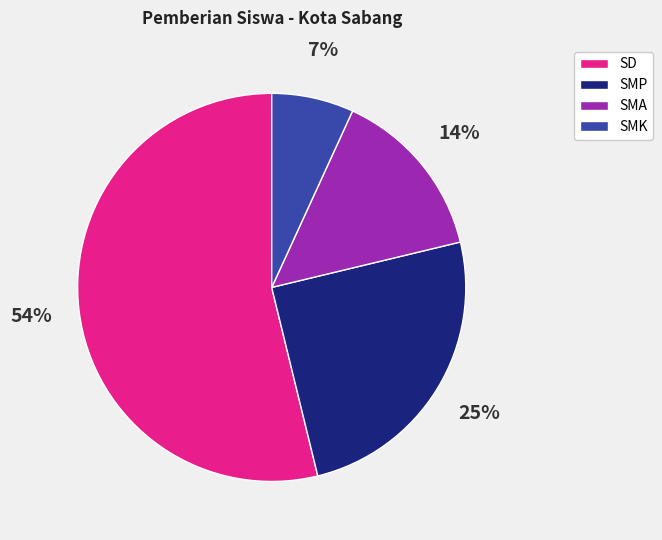

Do SD and SMK together represent more than half of the pie?

Yes